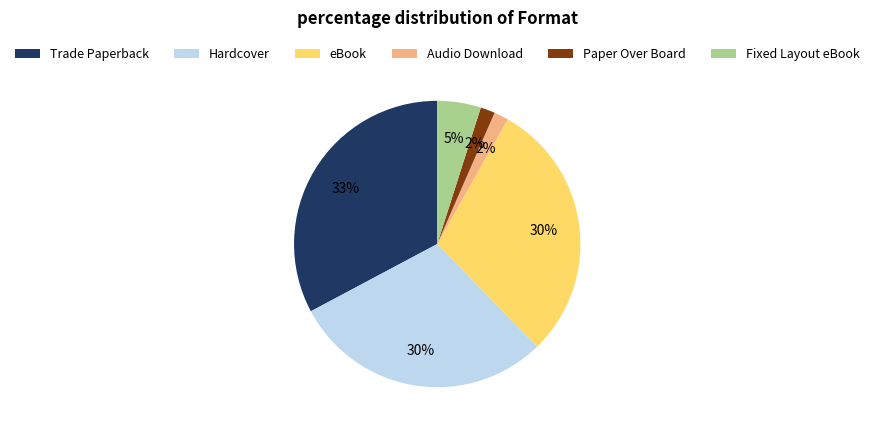

Which category has the biggest portion of the pie?

Trade Paperback